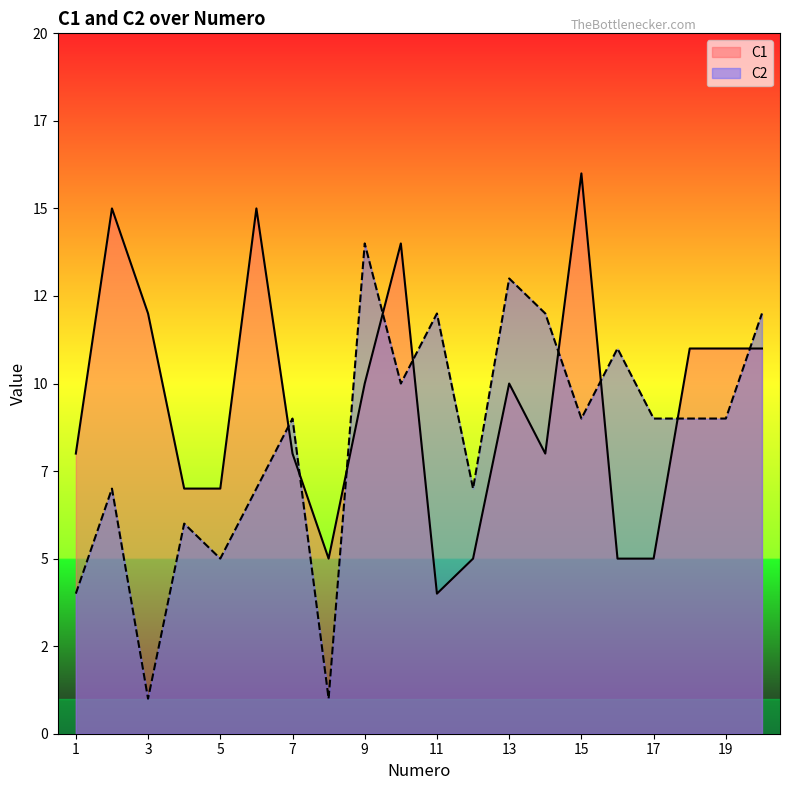

At which category is the sum across all series the highest?

15